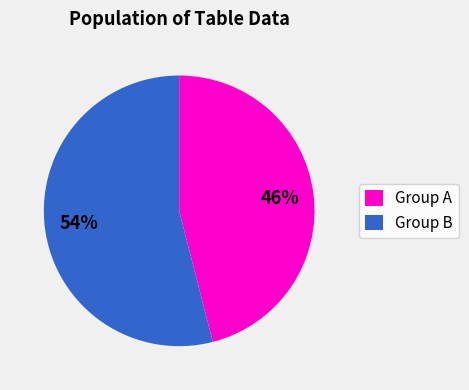

Is there any slice that represents more than half of the pie?

Yes